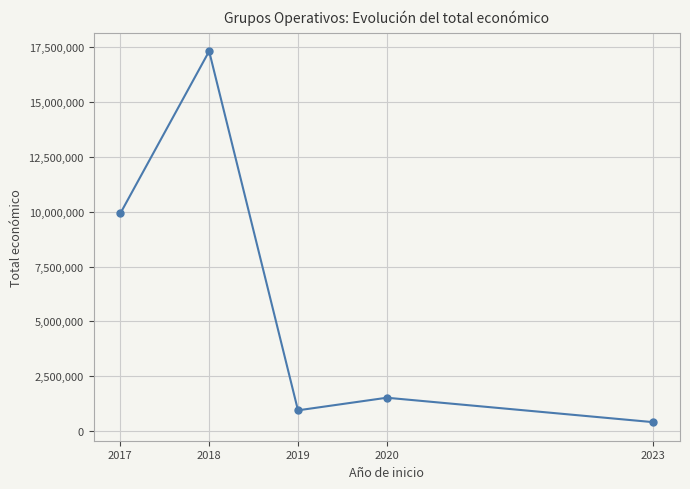

How many points are lower than both their immediate neighbors (excluding endpoints)?

1